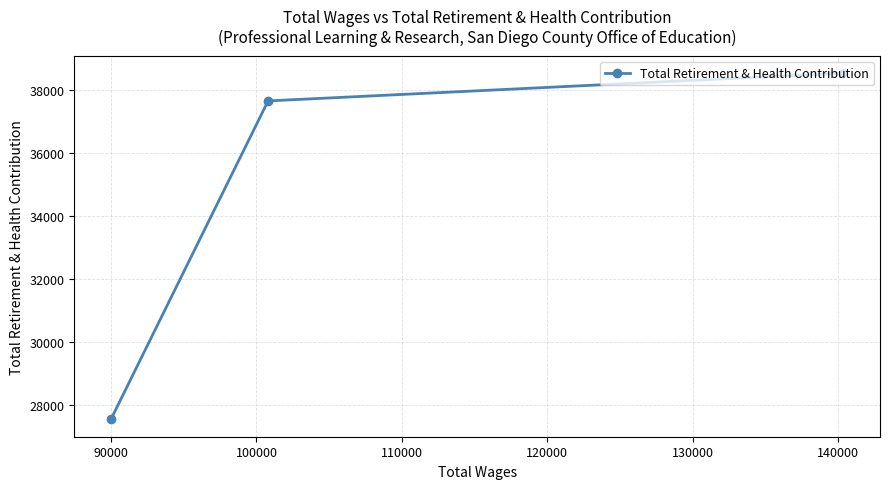

What is the minimum value shown in the chart?

27530